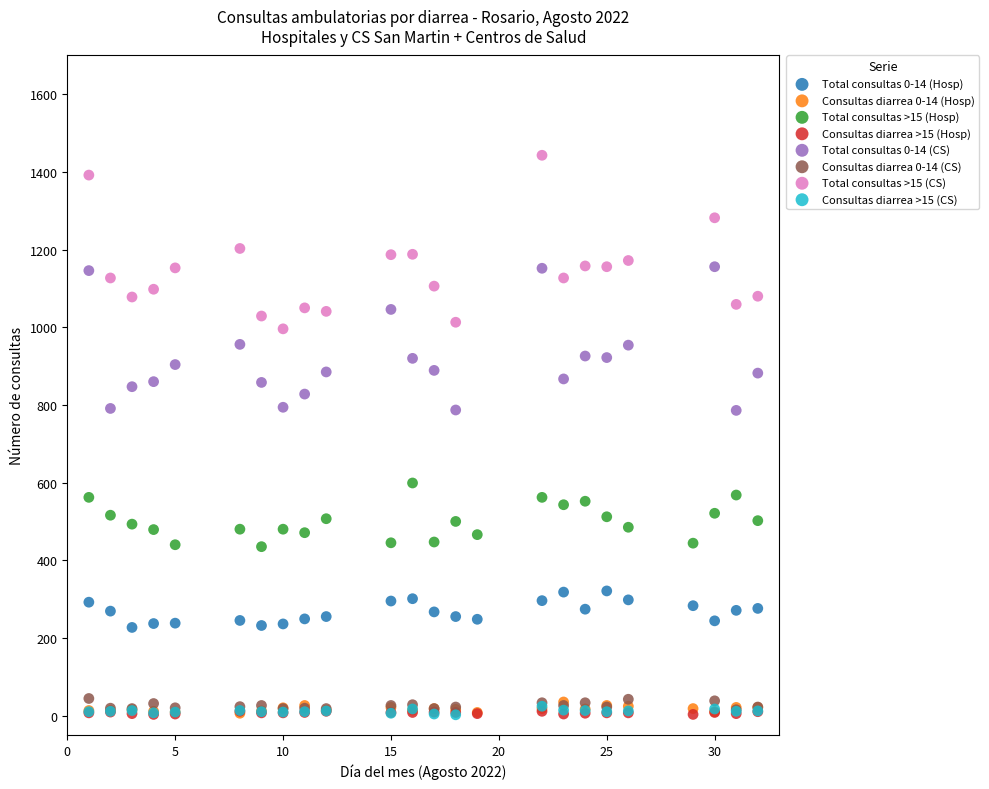

Which series has the largest Y range (max minus min)?

Total consultas >15 (CS)